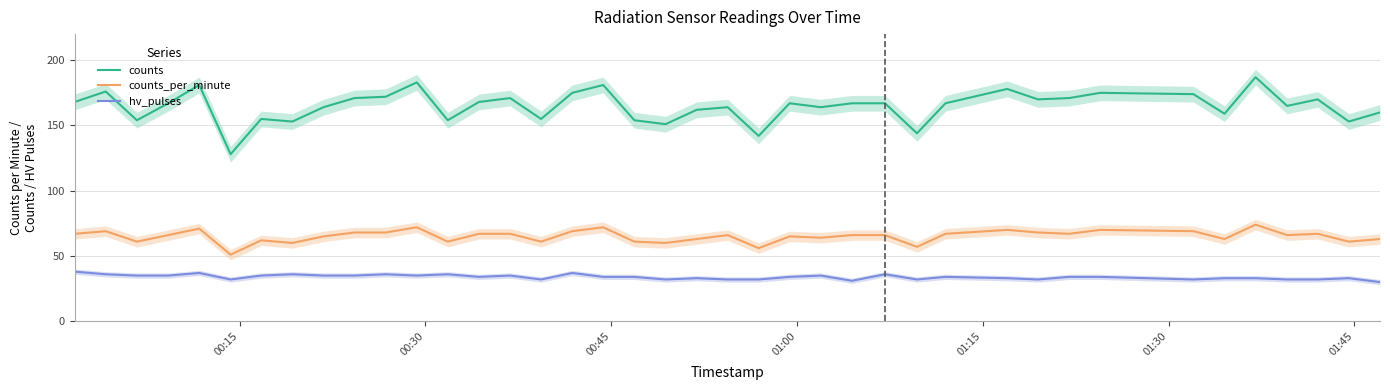

What is the minimum value for hv_pulses?

30